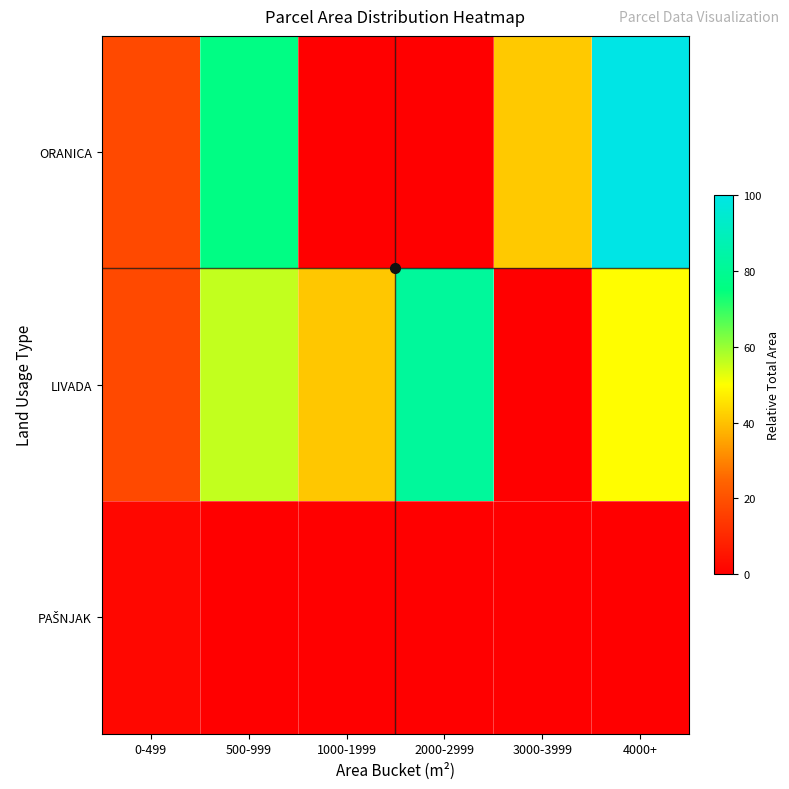

Which series has the largest total across all categories?

LIVADA